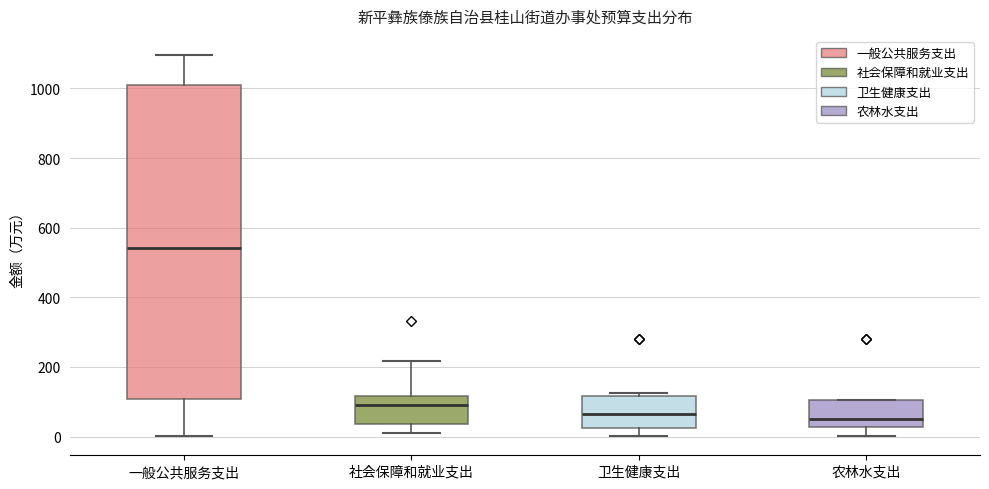

Reading left to right, read every box against the y-axis: the position of its median line, the range the box covers, and the ends of its whiskers. The values are not printed on the chart, so give them approximately, as read against the axis.

一般公共服务支出: median 540, box 100 to 1000, whiskers 0 to 1100
社会保障和就业支出: median 100, box 40 to 120, whiskers 20 to 220
卫生健康支出: median 60, box 20 to 120, whiskers 0 to 120 (just above the box's upper edge)
农林水支出: median 60, box 20 to 100, whiskers 0 to 100